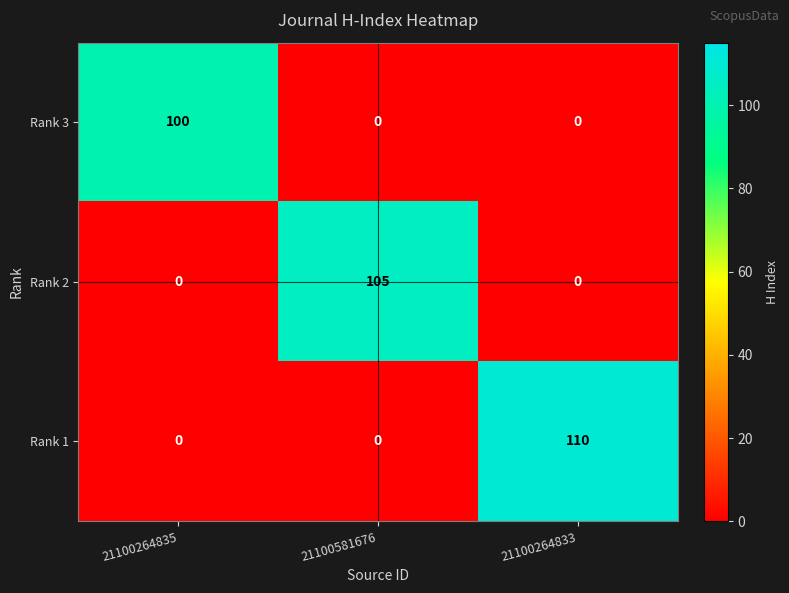

What is the spread (max minus min) of values at 21100264835?

100